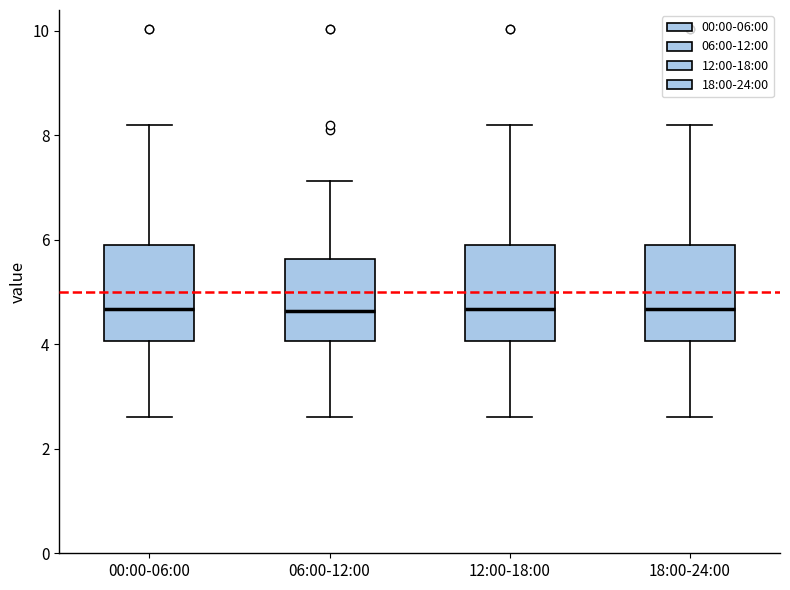

Reading left to right, read every box against the y-axis: the position of its median line, the range the box covers, and the ends of its whiskers. The values are not printed on the chart, so give them approximately, as read against the axis.

00:00-06:00: median 4.6, box 4.0 to 6.0, whiskers 2.6 to 8.2
06:00-12:00: median 4.6, box 4.0 to 5.6, whiskers 2.6 to 7.2
12:00-18:00: median 4.6, box 4.0 to 6.0, whiskers 2.6 to 8.2
18:00-24:00: median 4.6, box 4.0 to 6.0, whiskers 2.6 to 8.2